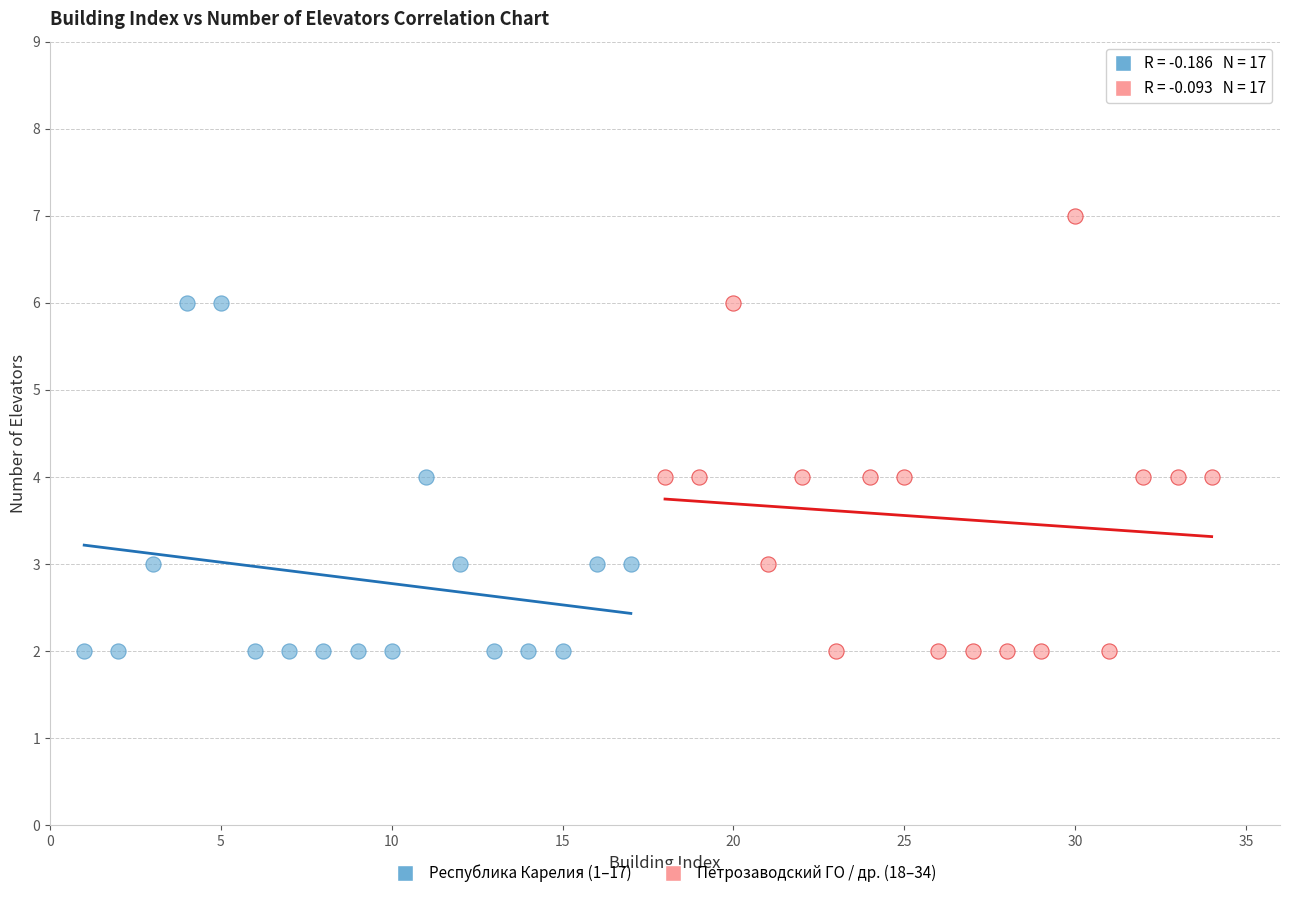

Which series contains the highest Y value?

Петрозаводский ГО / др. (18–34)